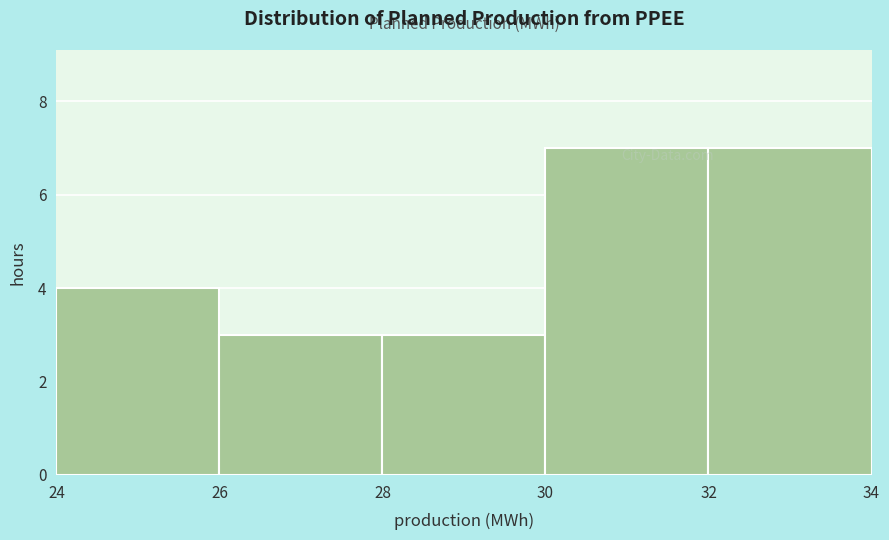

Reading left to right, transcribe this chart: for each bar, give the range it covers on the x-axis and its height. The values are not printed on the chart, so give them approximately, as read against the axis.

24 to 26: 4
26 to 28: 3
28 to 30: 3
30 to 32: 7
32 to 34: 7